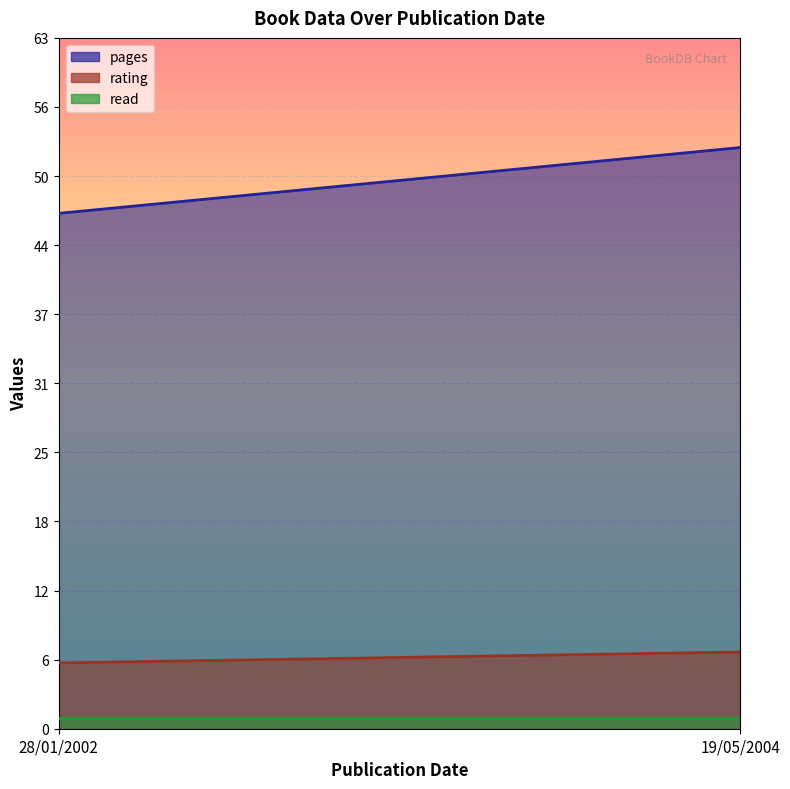

What are all the series names shown in the legend?

pages, rating, read